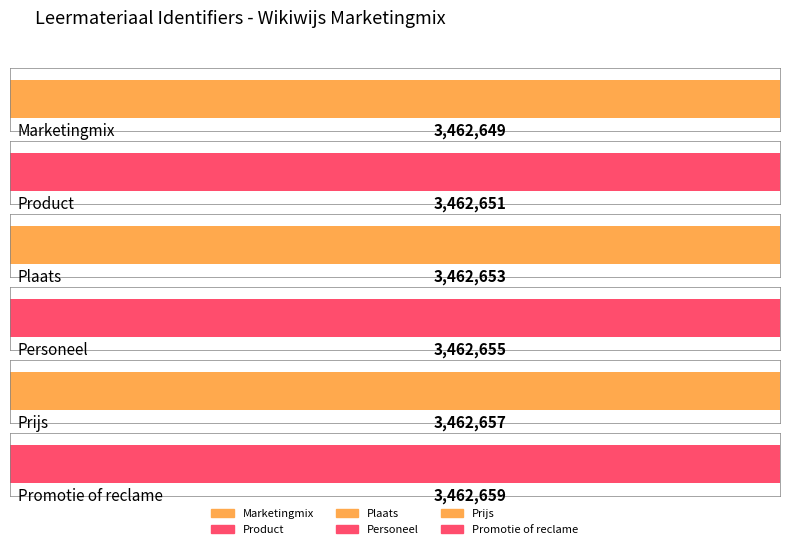

What is the label of the 1st bar from the left?

Marketingmix